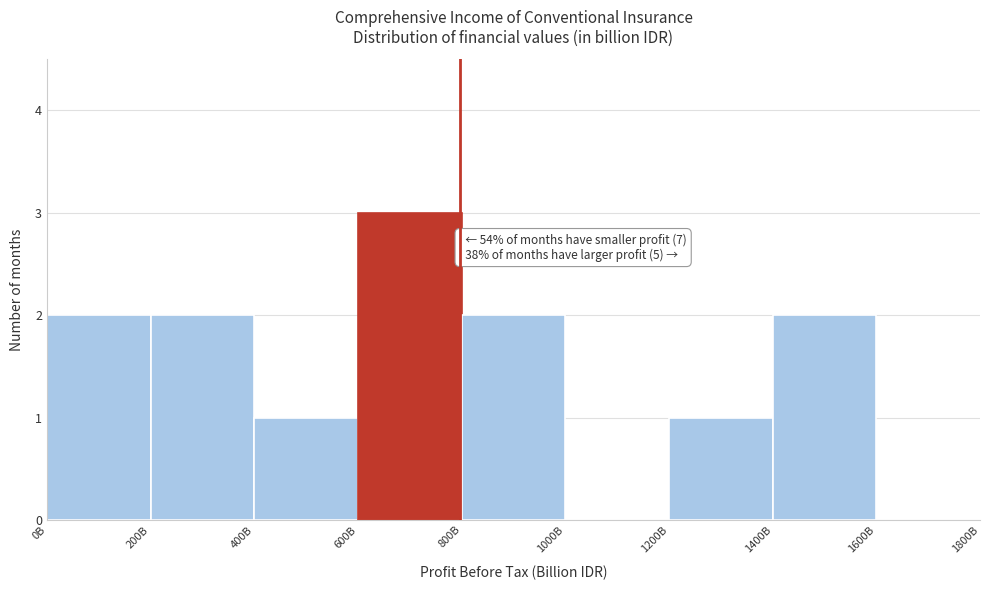

Reading left to right, what are all the values shown in this chart?

0B=2	200B=2	400B=1	600B=3	800B=2	1000B=0	1200B=1	1400B=2	1600B=0